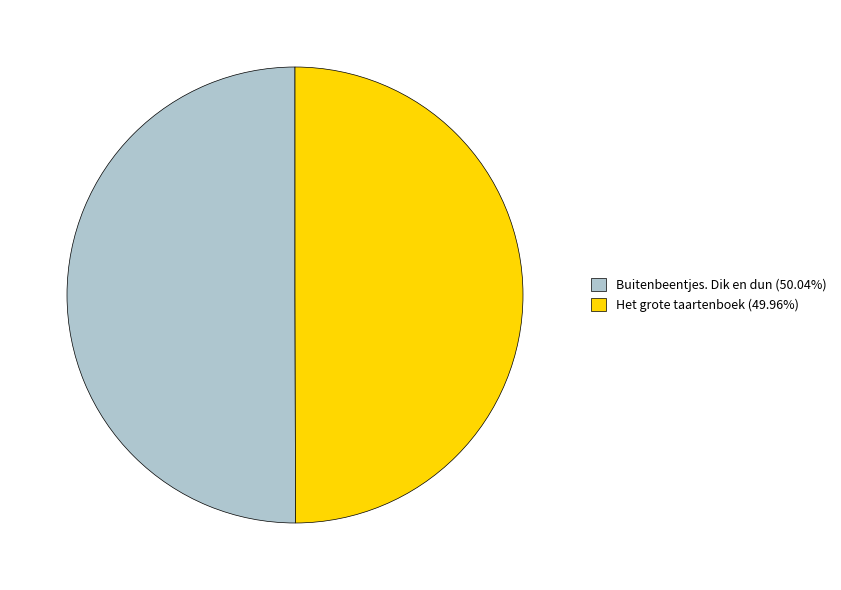

Approximately how many times larger is the value at Het grote taartenboek compared to Buitenbeentjes. Dik en dun?

1.0